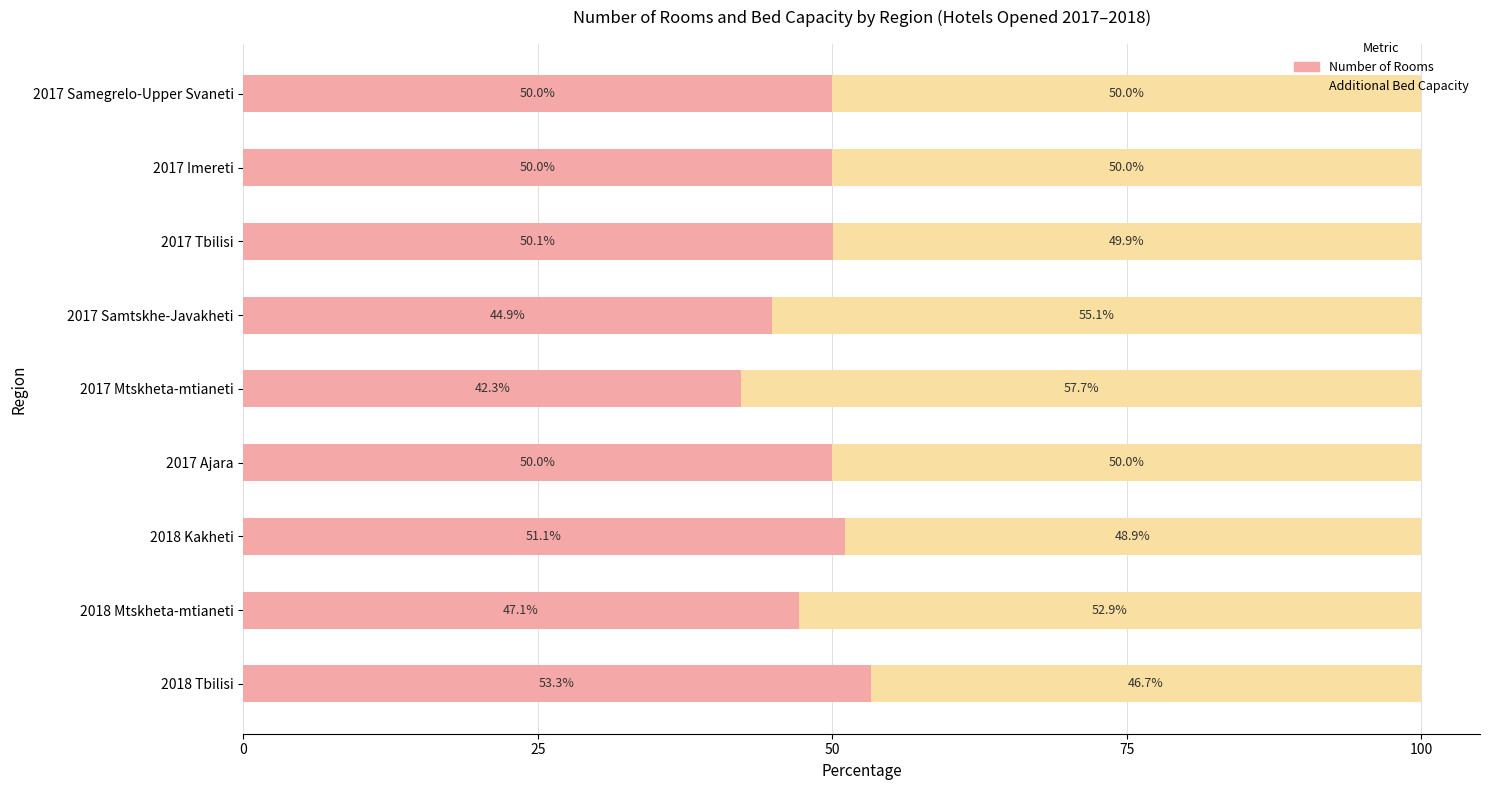

How many data points in Number of Rooms are less than 50?

3